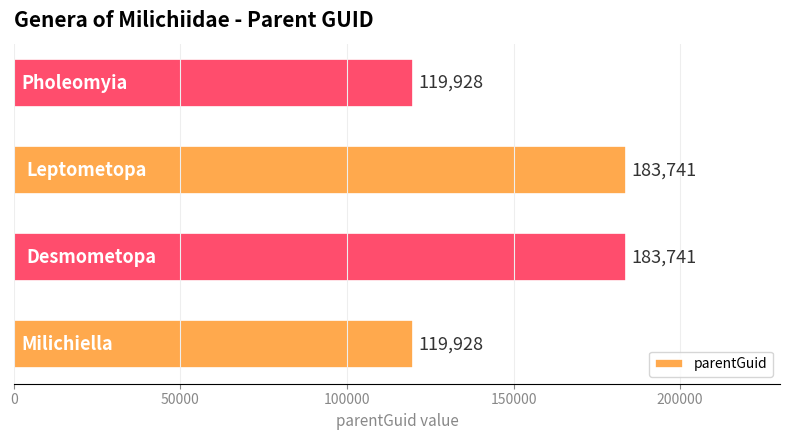

What is the sum of all values?

607338